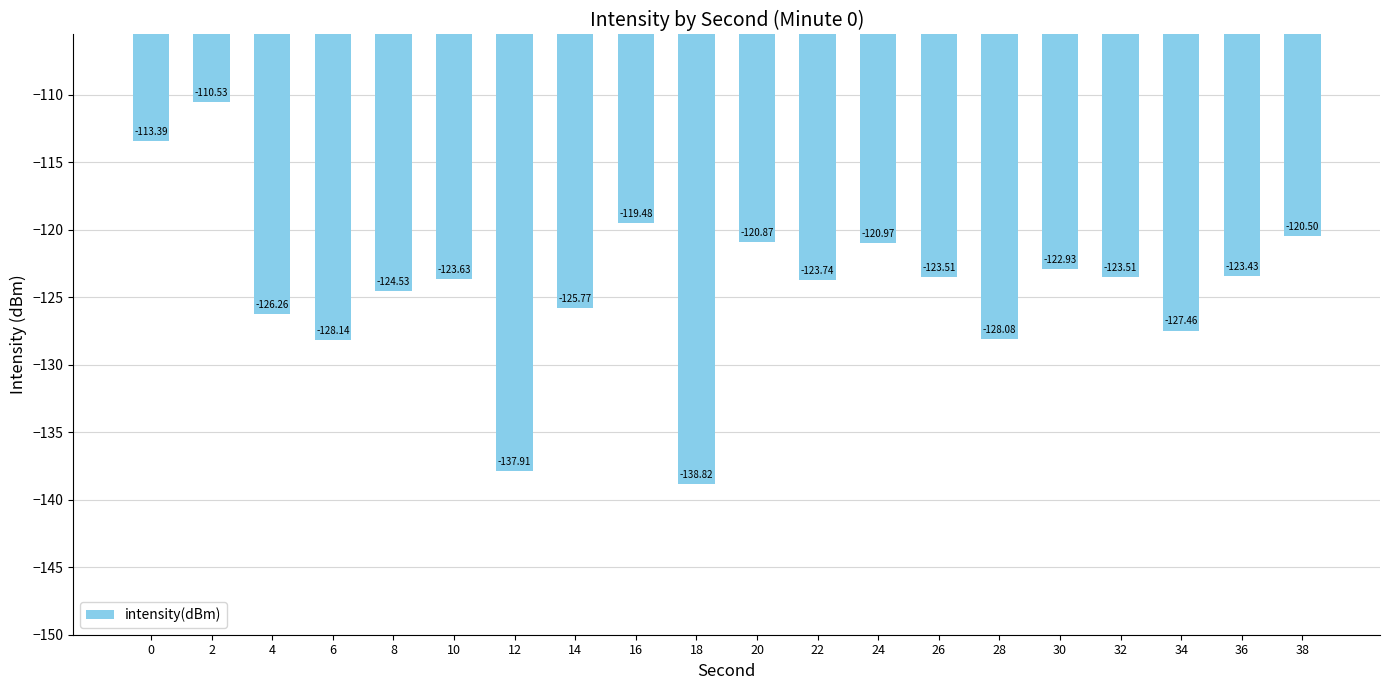

What is the difference between the values at 36 and 0?

10.0